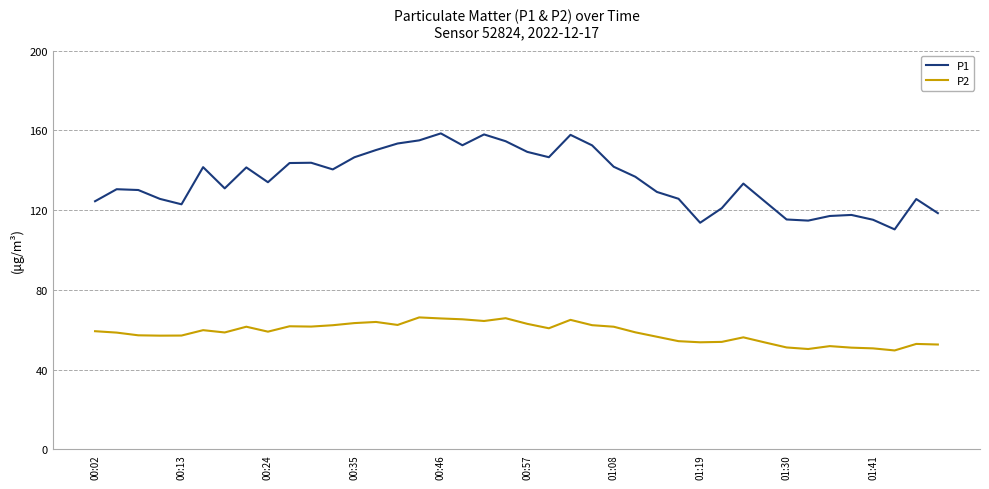

What is the minimum value shown in the chart?

49.6